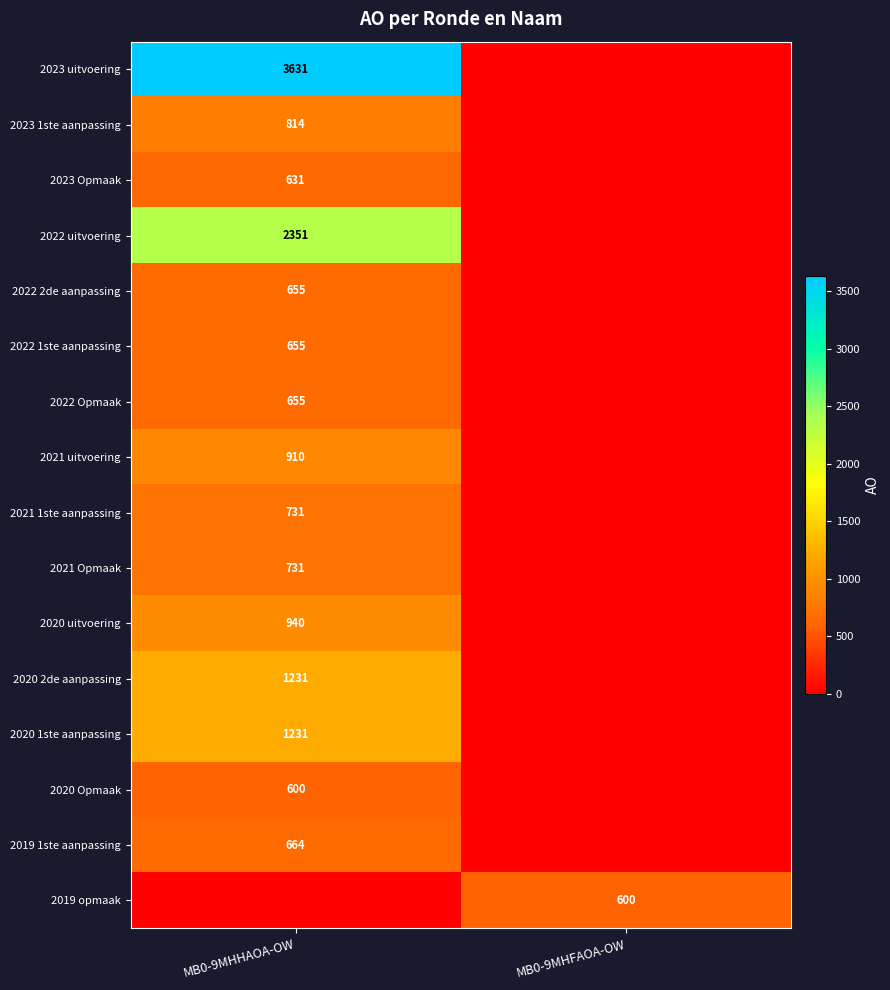

Is it true that 2021 1ste aanpassing equals 184 at MB0-9MHHAOA-OW?

False